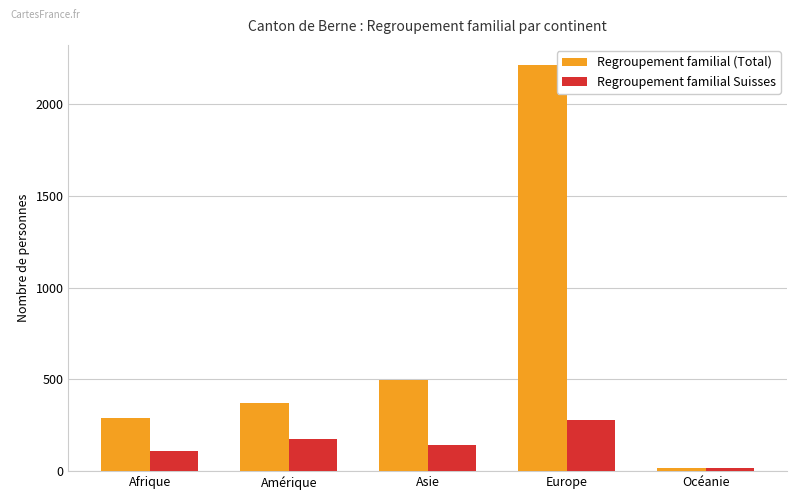

List the series in order of their overall mean, lowest first.

Regroupement familial Suisses, Regroupement familial (Total)